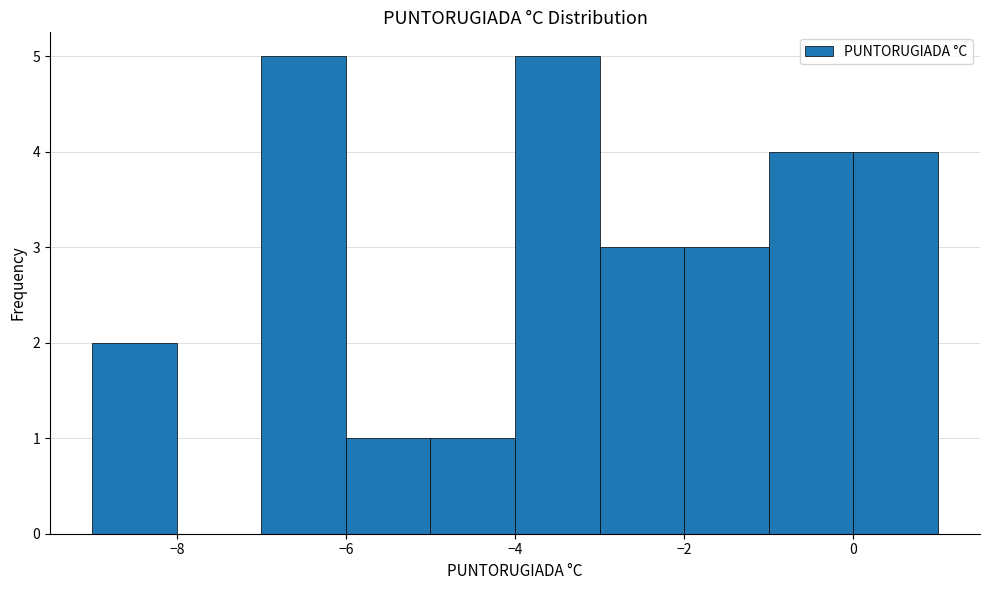

Reading left to right, transcribe this chart: for each bar, give the range it covers on the x-axis and its height. The values are not printed on the chart, so give them approximately, as read against the axis.

-9 to -8: 2
-8 to -7: 0
-7 to -6: 5
-6 to -5: 1
-5 to -4: 1
-4 to -3: 5
-3 to -2: 3
-2 to -1: 3
-1 to 0: 4
0 to 1: 4